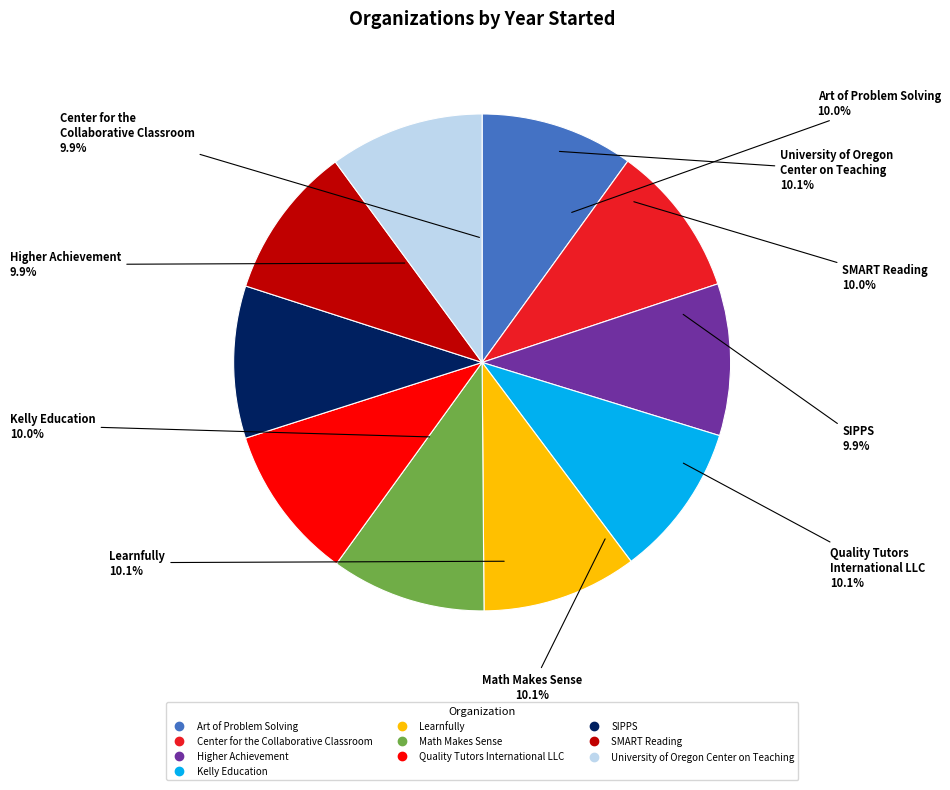

Which category has the smallest portion of the pie?

Higher Achievement